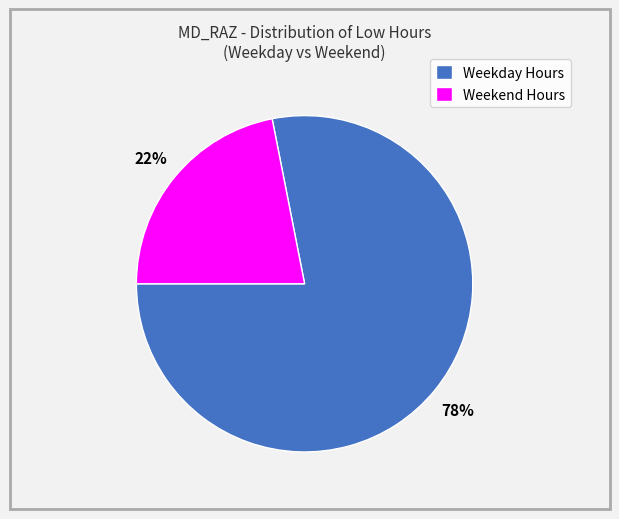

Which category has the smallest portion of the pie?

Weekend Hours